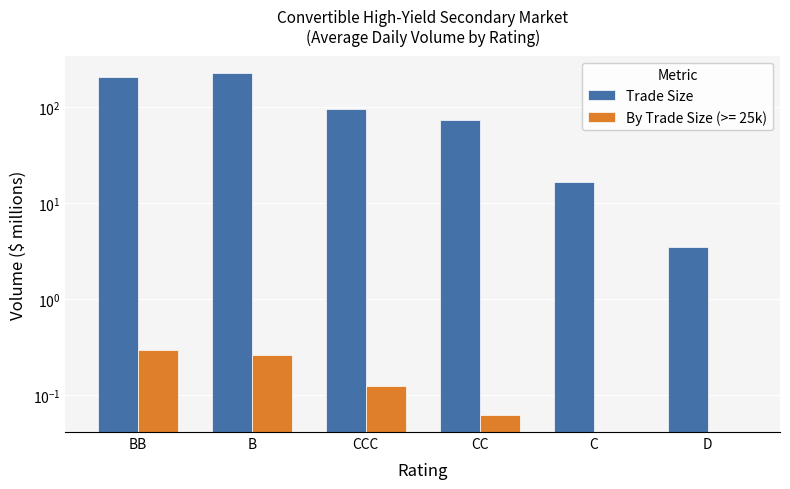

Reading left to right, list all the values displayed in this chart.

BB=209.8	B=229.2	CCC=96.7	CC=73.6	C=16.8	D=3.5